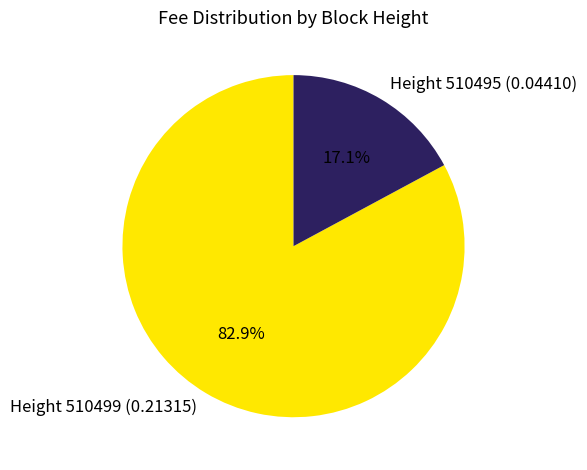

Does any single category account for the majority?

Yes